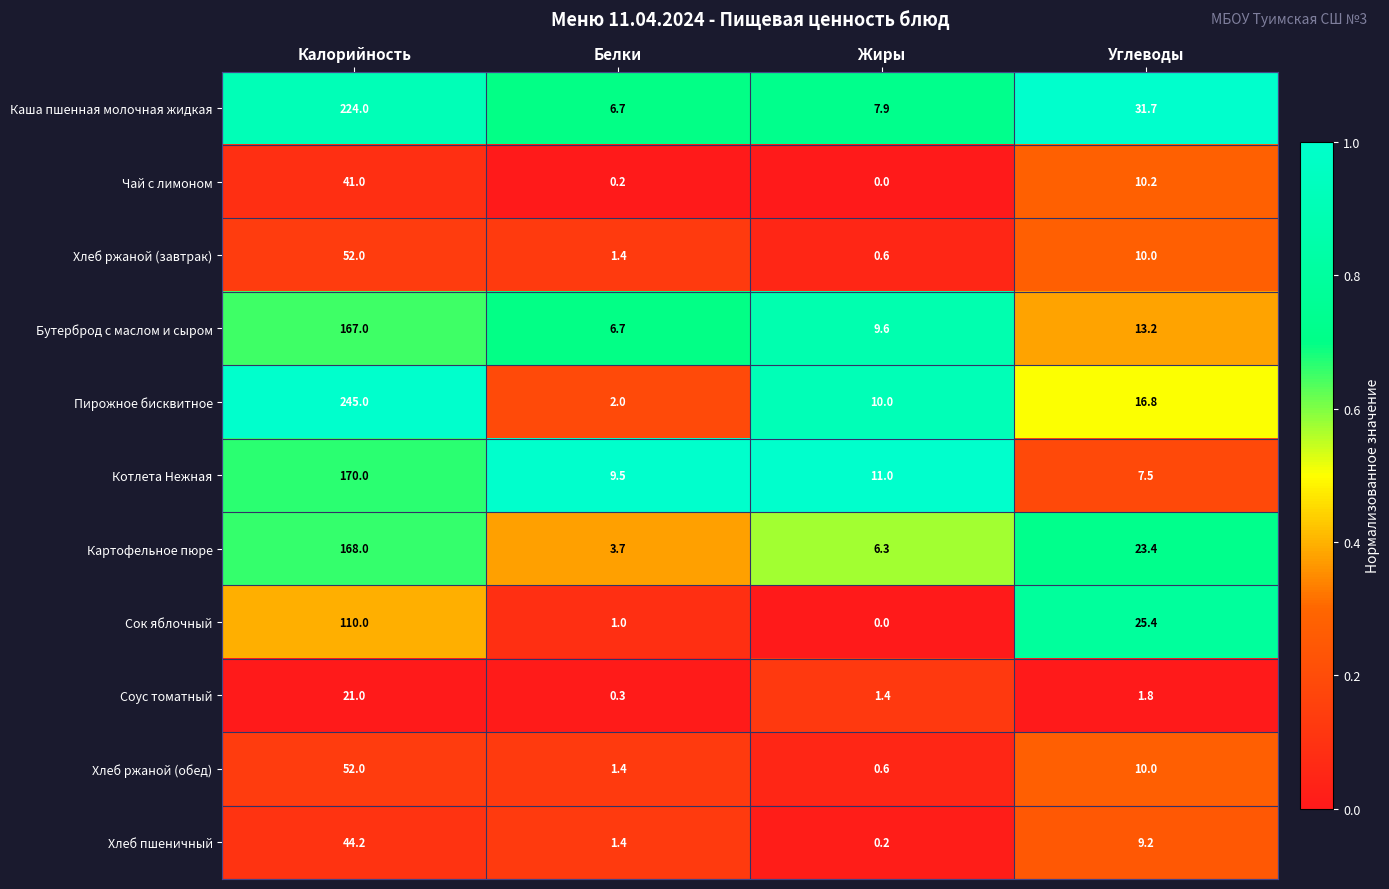

What is the sum of all Каша пшенная молочная жидкая values?

270.3